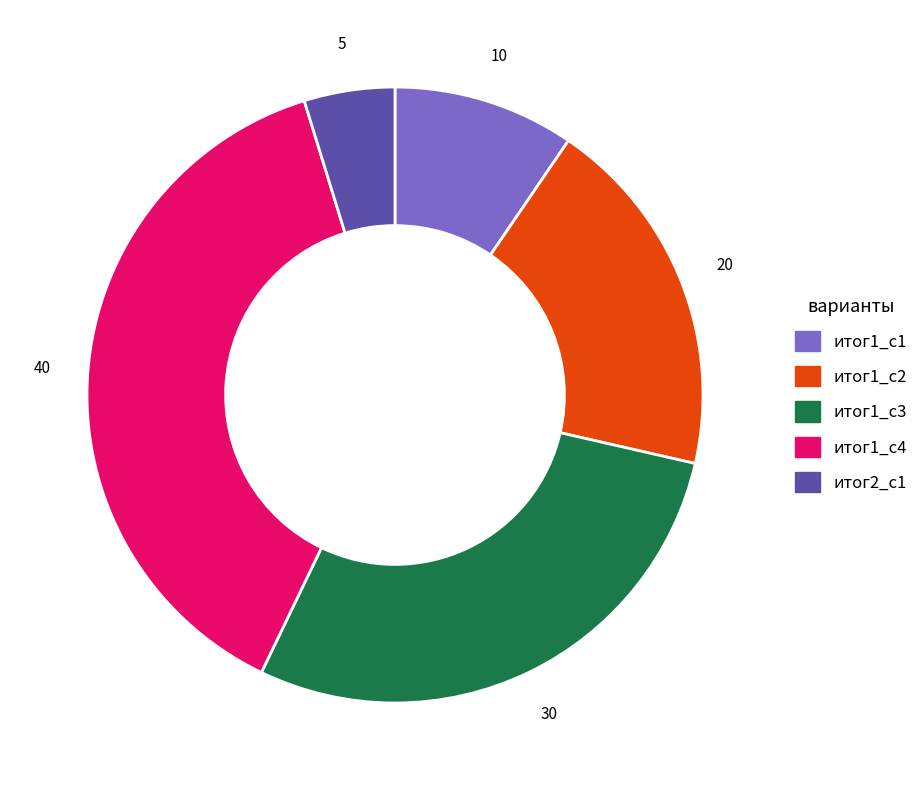

Is there a majority slice in this chart?

No